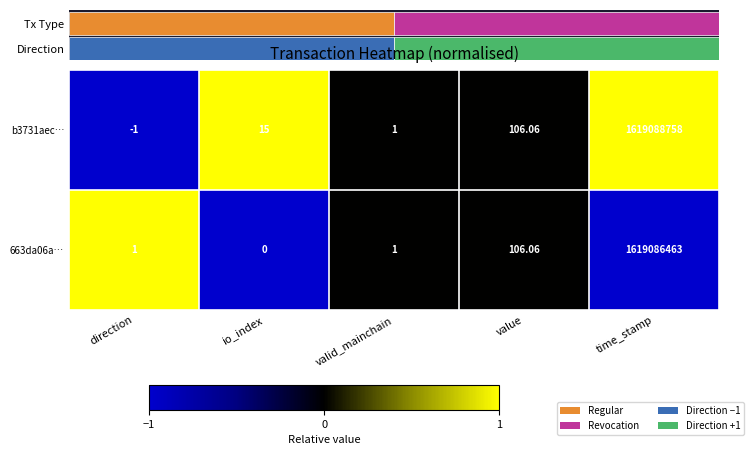

Is the value of 663da06a… at io_index greater than the value of b3731aec… at io_index?

No